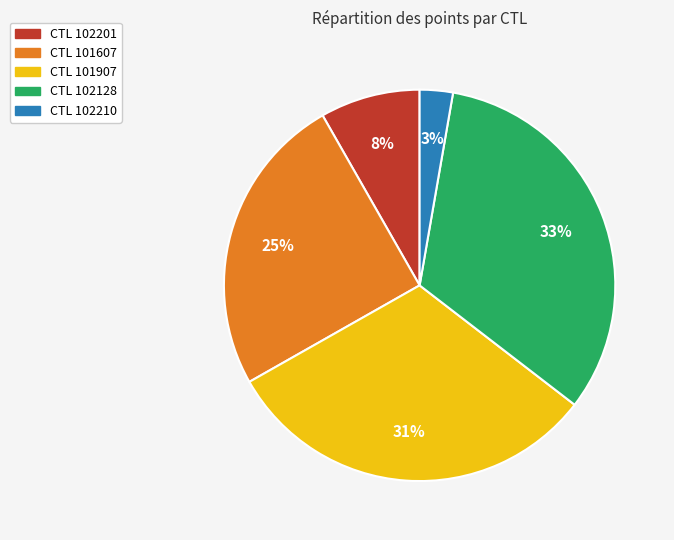

To the nearest percent, what is the average slice percentage?

20%